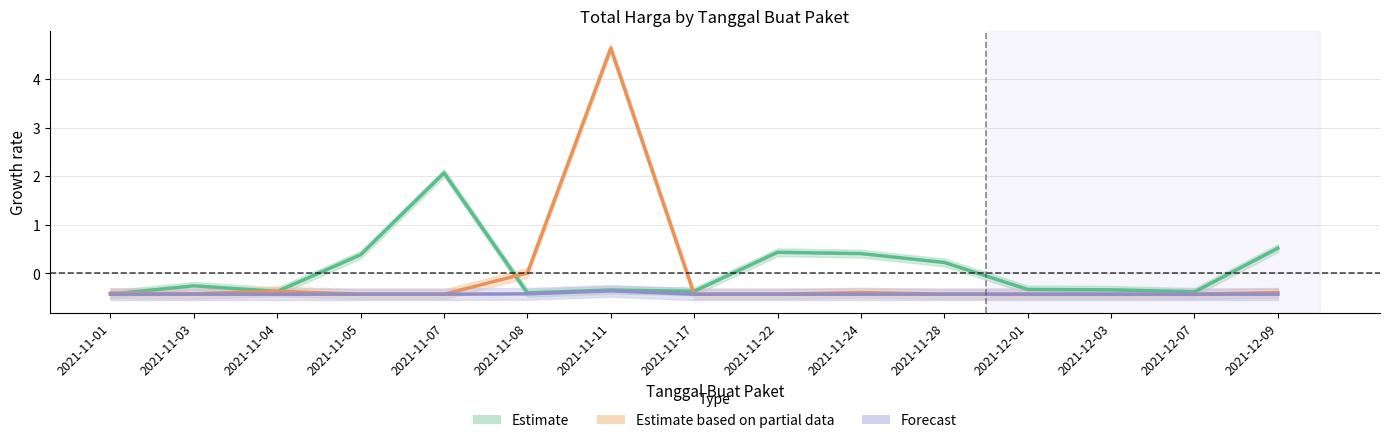

What is the approximate value of Estimate at 2021-11-28?

0.2